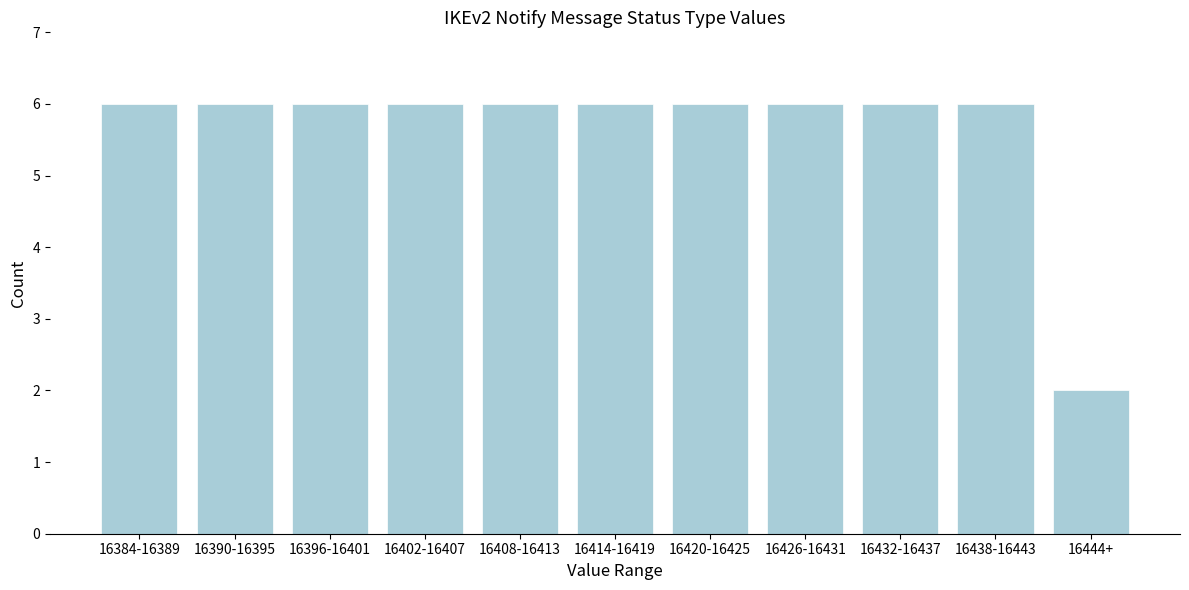

Reading left to right, list all the values displayed in this chart.

6	6	6	6	6	6	6	6	6	6	2